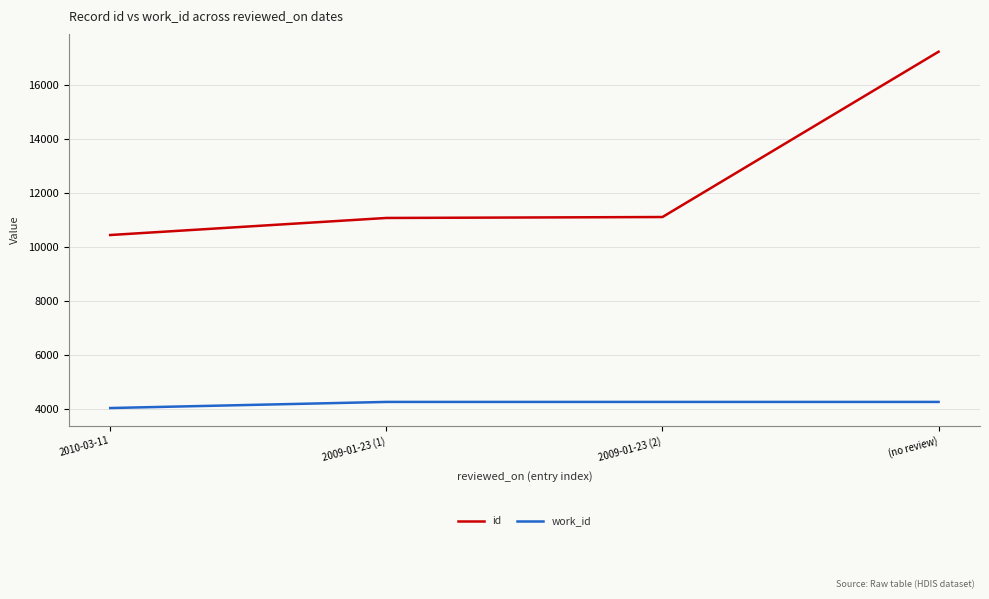

Is this an area chart (filled region under the line)?

No